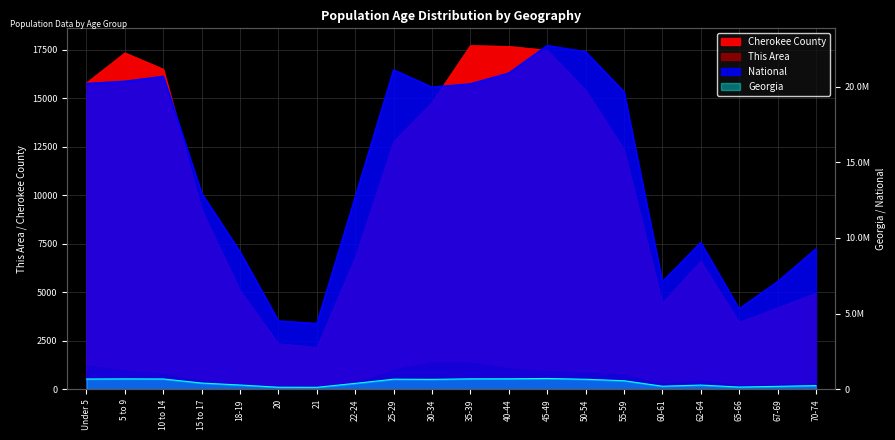

How many values in the National series exceed 19664805?

9